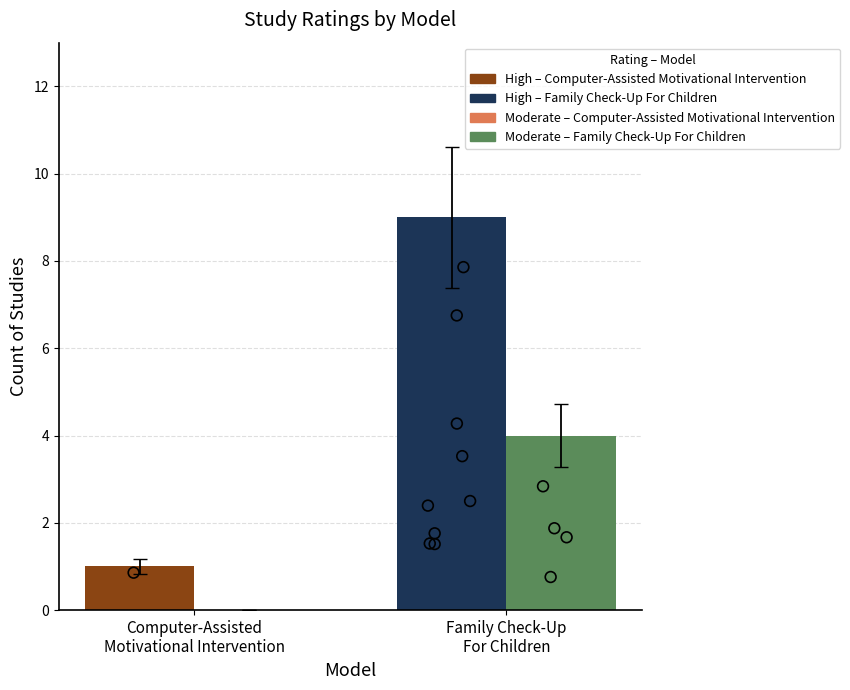

At how many categories does at least one series exceed 3?

1